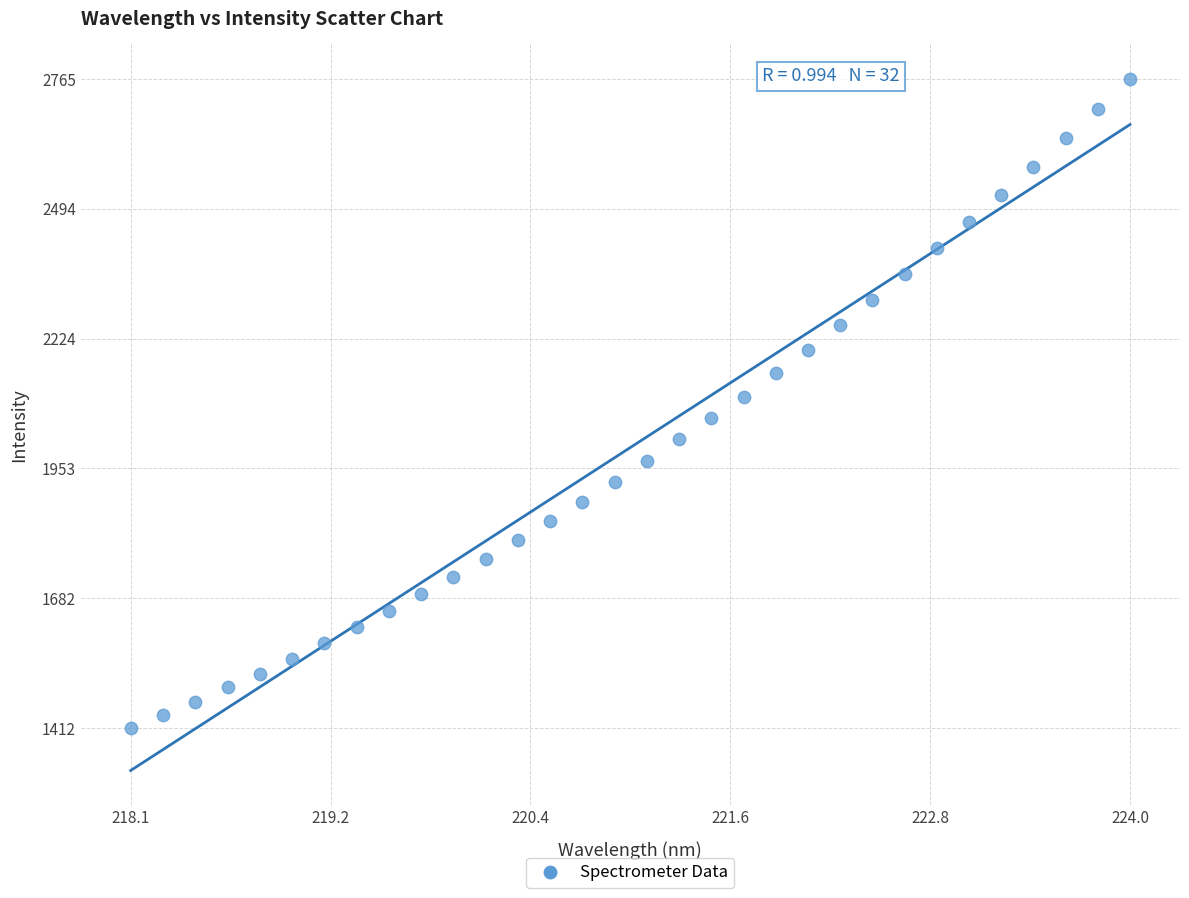

What is the range of X values (max minus min)?

5.9